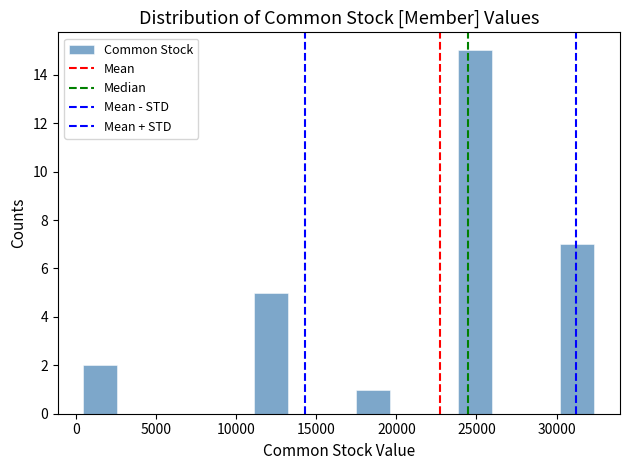

What is the height of the bar covering 17500 to 19500 on the x-axis? Neither the bar edges nor the heights are printed on the chart, so give them approximately, as read against the axes.

1